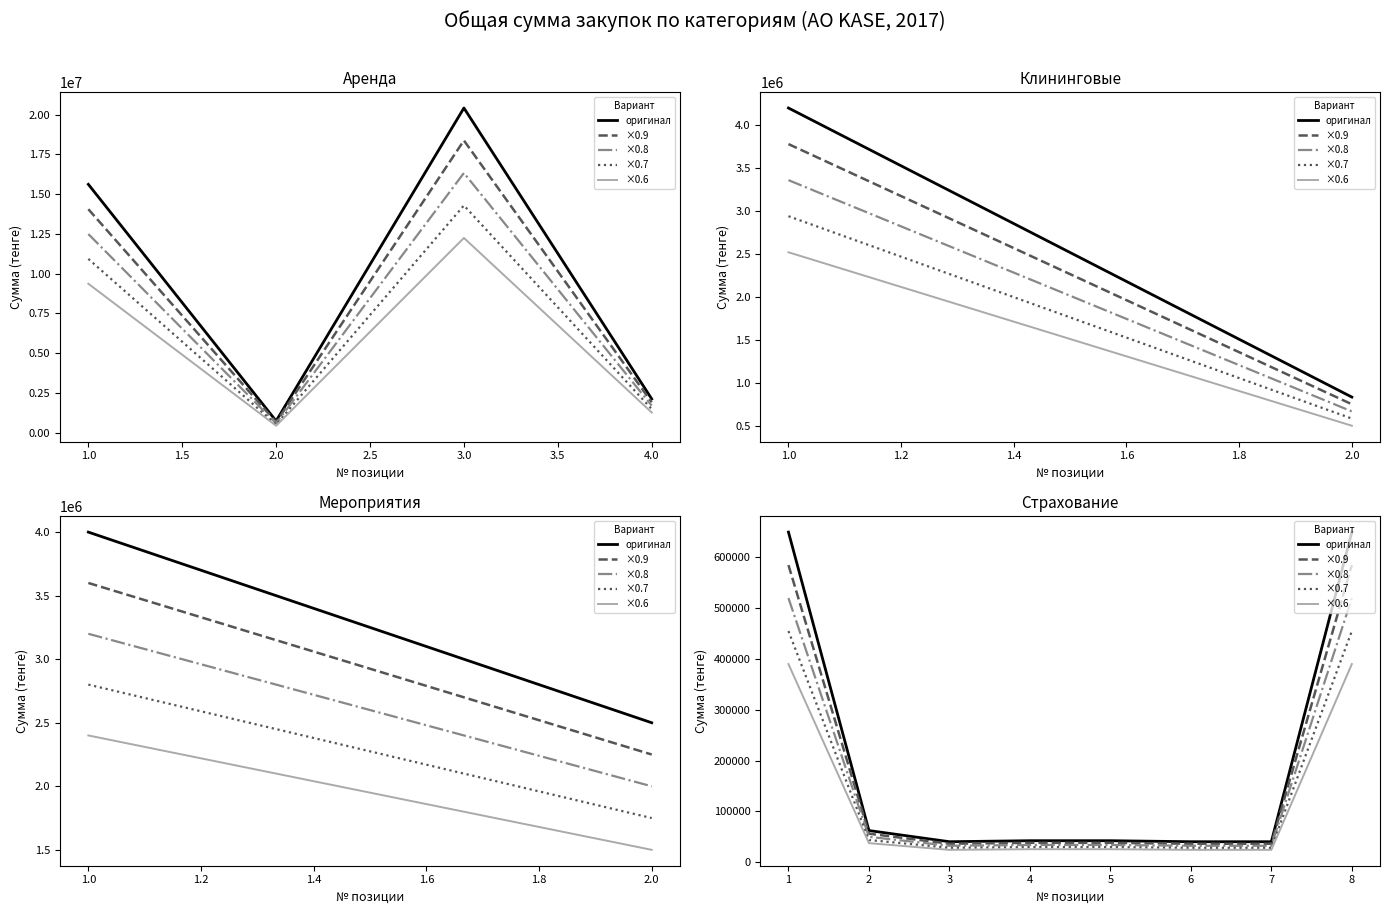

What is the difference between the second highest and second lowest values in the ×0.7 series?

427000.0